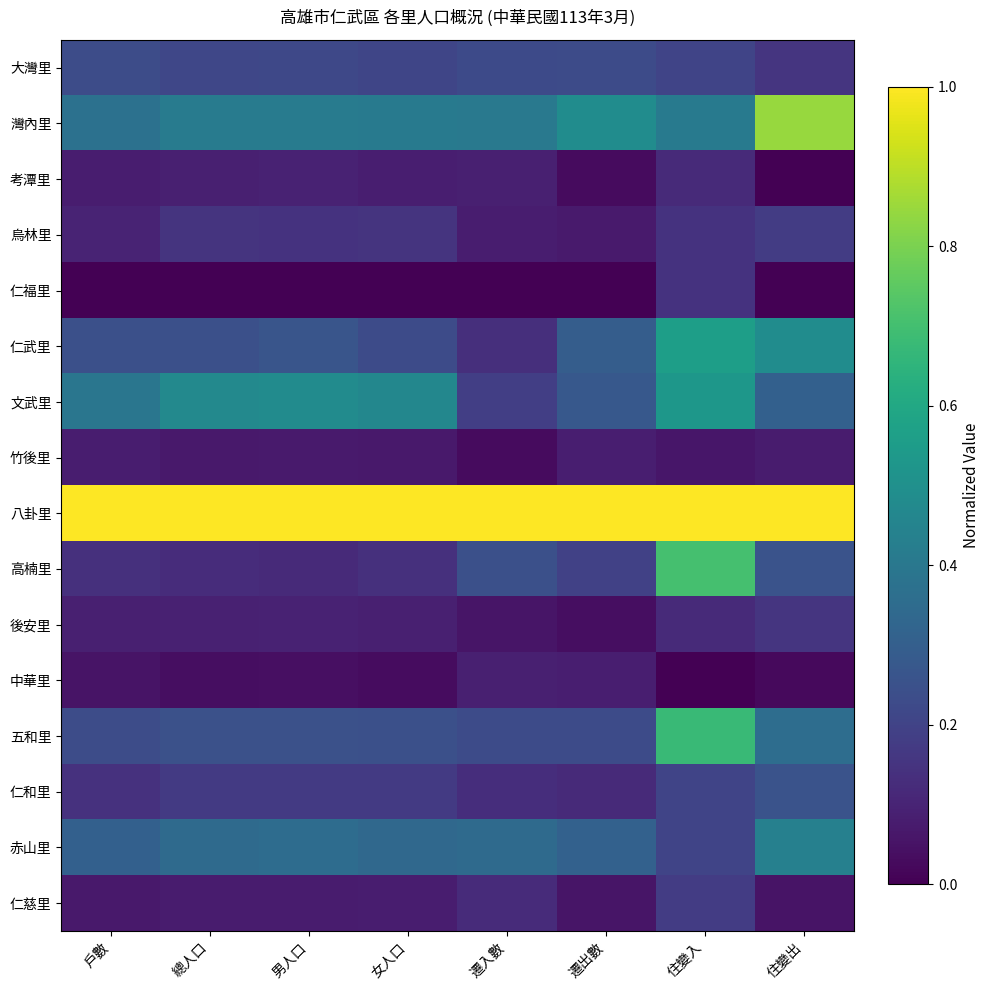

List the series in order of their peak value, highest first.

八卦里, 灣內里, 高楠里, 五和里, 仁武里, 文武里, 赤山里, 仁和里, 大灣里, 烏林里, 仁慈里, 後安里, 仁福里, 考潭里, 中華里, 竹後里